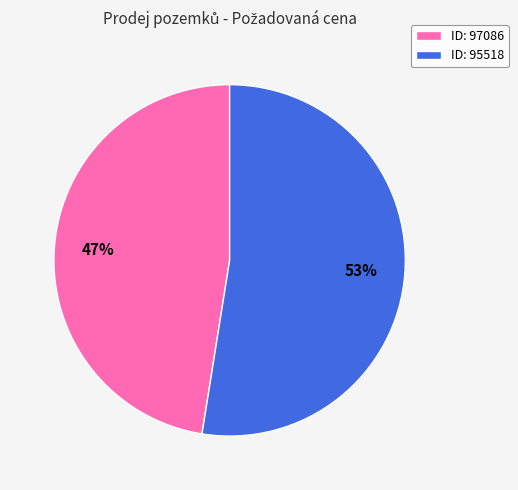

To the nearest percent, what is the combined percentage of ID: 95518 and ID: 97086?

100%